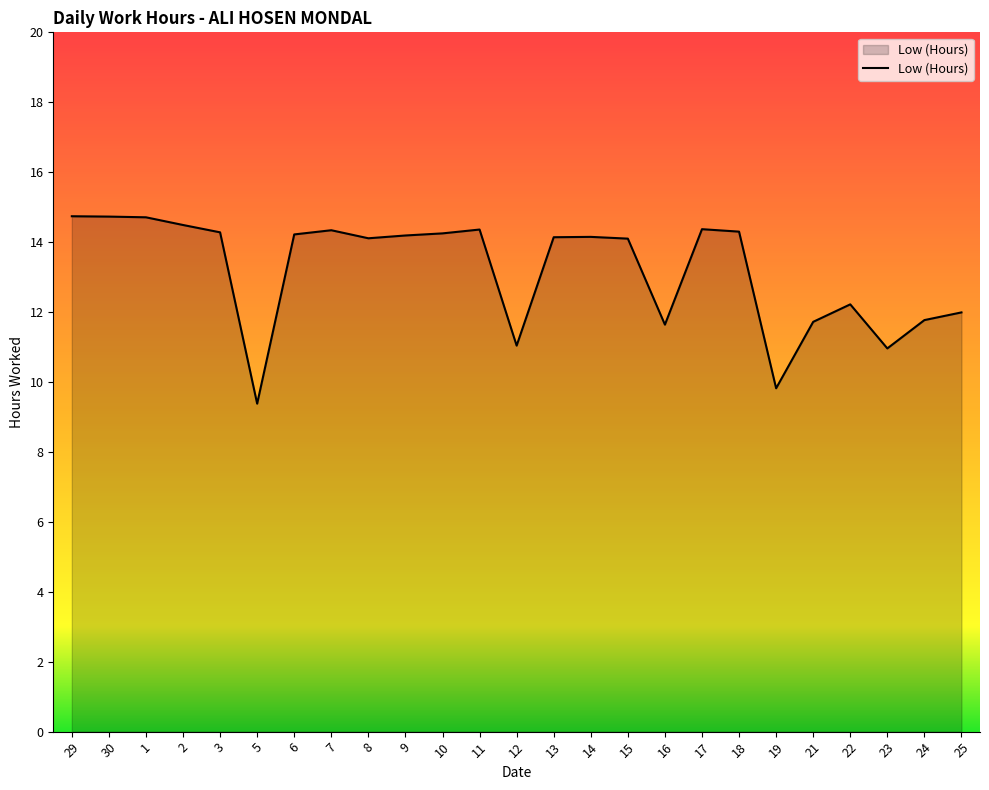

True or false: there are more than 1 points higher than both neighbors.

True